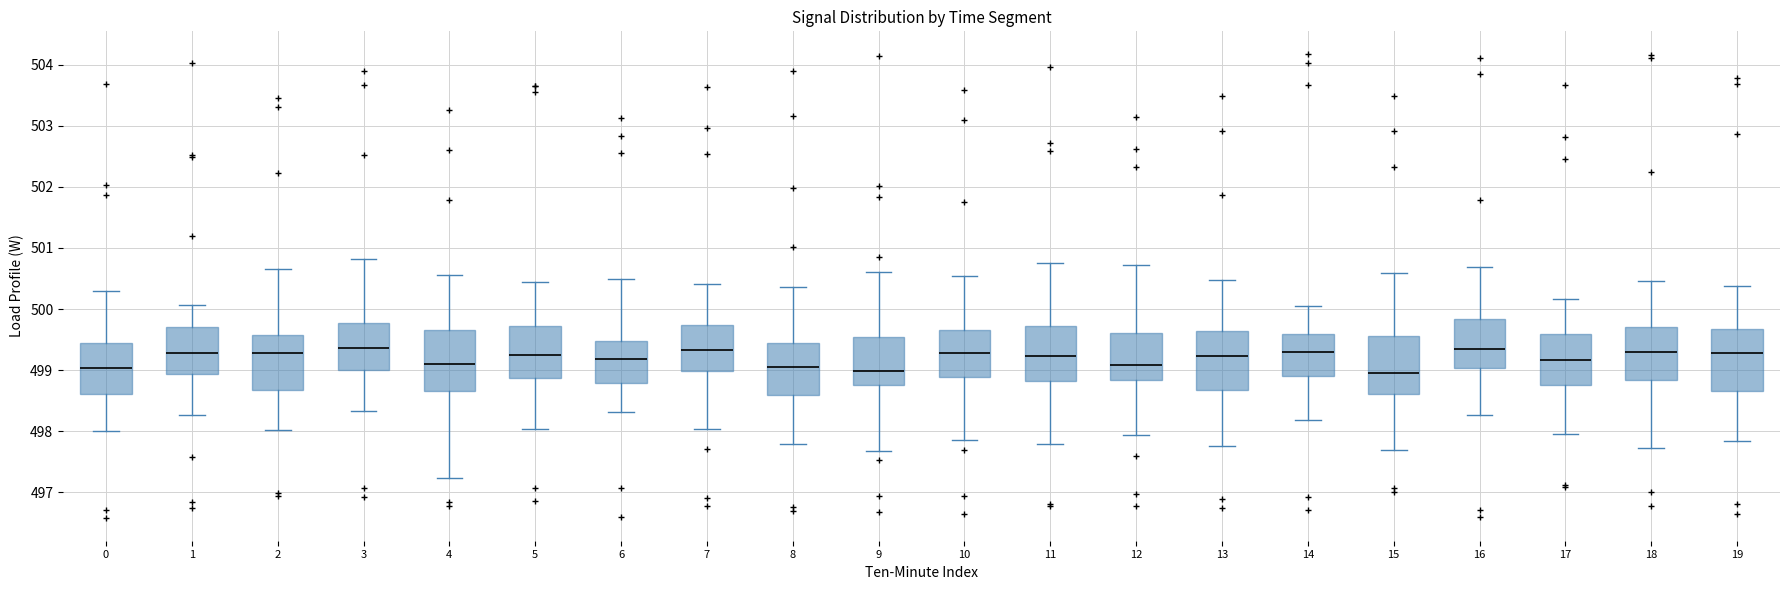

Reading left to right, transcribe this box plot: for each box, give where its median line is, the range the box spans, and where its two whiskers end, as read against the y-axis. The values are not printed on the chart, so give them approximately, as read against the axis.

0: median 499.0, box 498.6 to 499.4, whiskers 498.0 to 500.3
1: median 499.3, box 498.9 to 499.7, whiskers 498.3 to 500.1
2: median 499.3, box 498.7 to 499.6, whiskers 498.0 to 500.7
3: median 499.4, box 499.0 to 499.8, whiskers 498.3 to 500.8
4: median 499.1, box 498.7 to 499.7, whiskers 497.2 to 500.6
5: median 499.3, box 498.9 to 499.7, whiskers 498.0 to 500.4
6: median 499.2, box 498.8 to 499.5, whiskers 498.3 to 500.5
7: median 499.3, box 499.0 to 499.7, whiskers 498.0 to 500.4
8: median 499.0, box 498.6 to 499.4, whiskers 497.8 to 500.4
9: median 499.0, box 498.8 to 499.5, whiskers 497.7 to 500.6
10: median 499.3, box 498.9 to 499.7, whiskers 497.9 to 500.5
11: median 499.2, box 498.8 to 499.7, whiskers 497.8 to 500.8
12: median 499.1, box 498.8 to 499.6, whiskers 497.9 to 500.7
13: median 499.2, box 498.7 to 499.6, whiskers 497.8 to 500.5
14: median 499.3, box 498.9 to 499.6, whiskers 498.2 to 500.0
15: median 499.0, box 498.6 to 499.6, whiskers 497.7 to 500.6
16: median 499.3, box 499.0 to 499.8, whiskers 498.3 to 500.7
17: median 499.2, box 498.8 to 499.6, whiskers 498.0 to 500.2
18: median 499.3, box 498.8 to 499.7, whiskers 497.7 to 500.5
19: median 499.3, box 498.7 to 499.7, whiskers 497.8 to 500.4